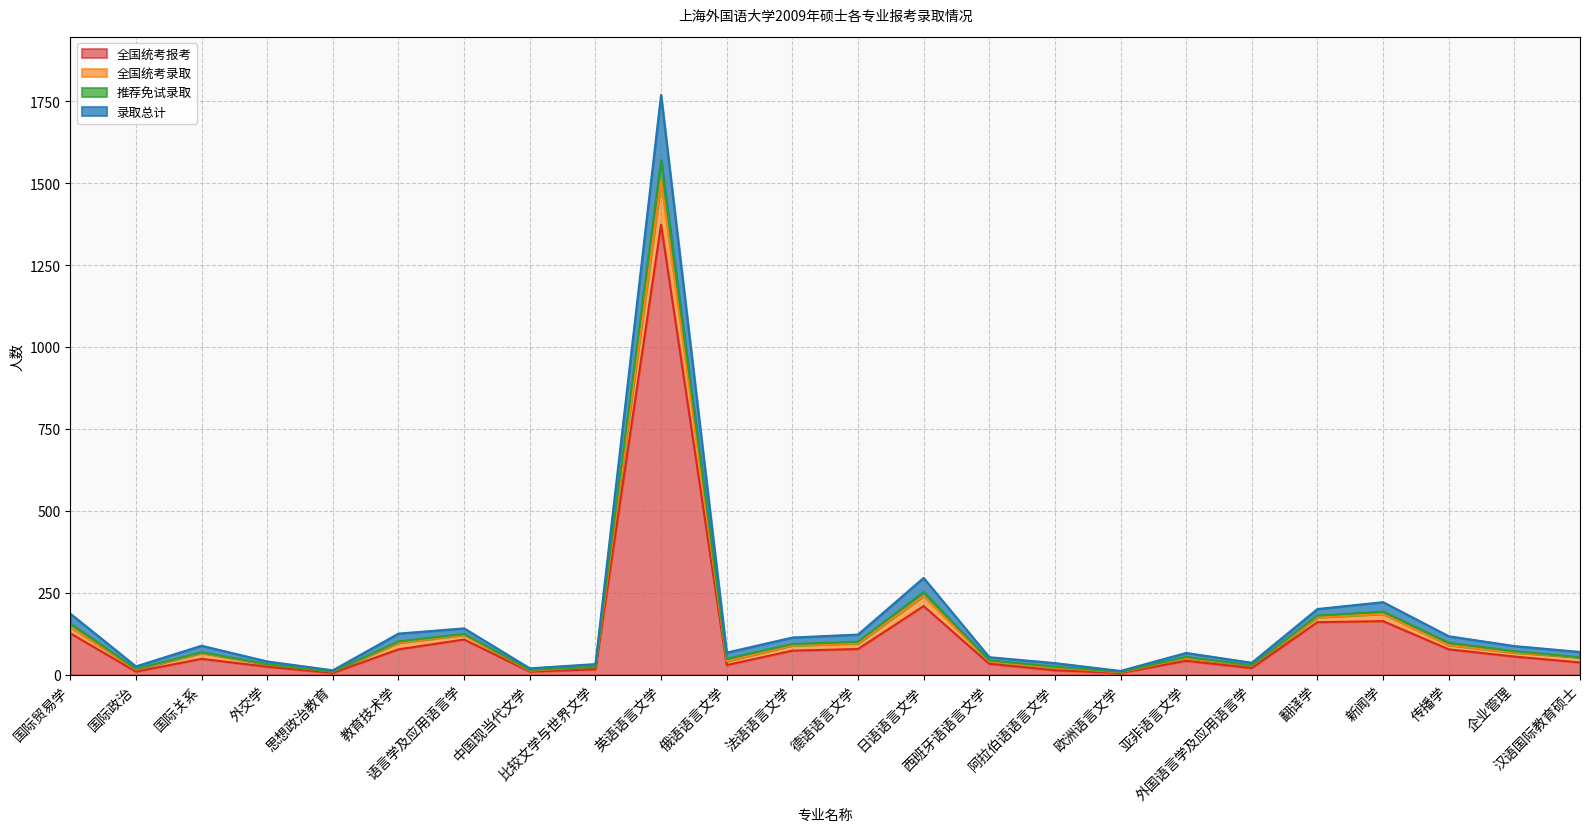

What is the sum of all 推荐免试录取 values?

3382